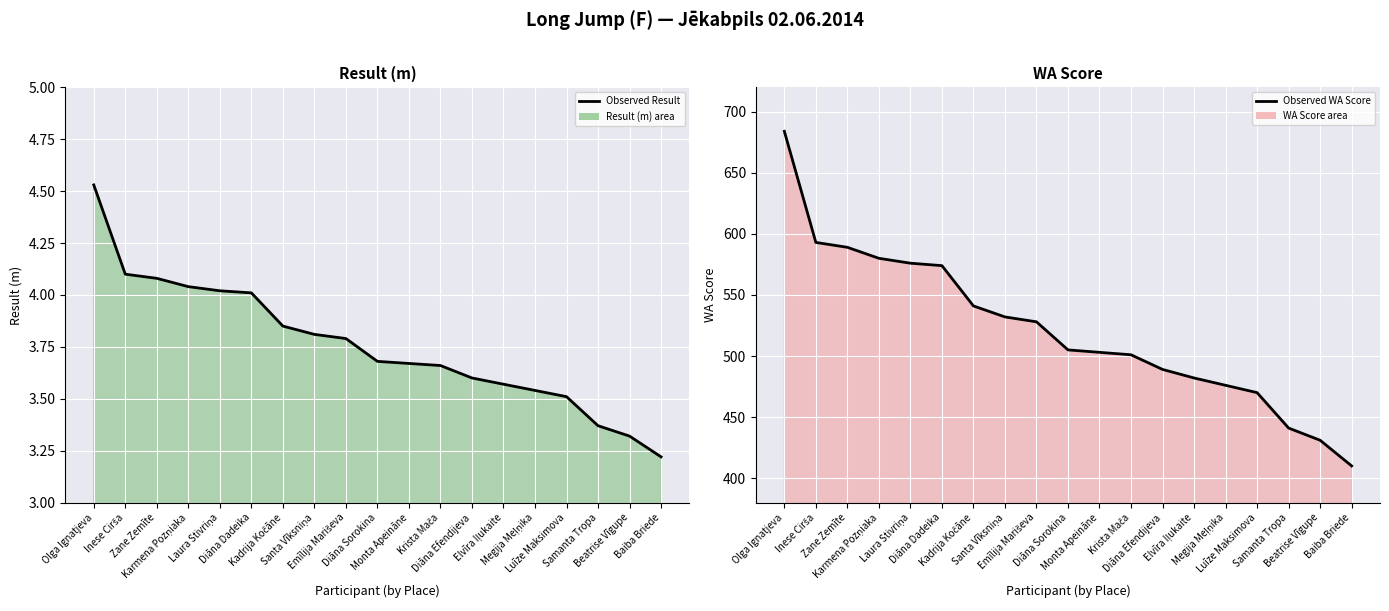

What is the maximum value for Observed Result?

4.5